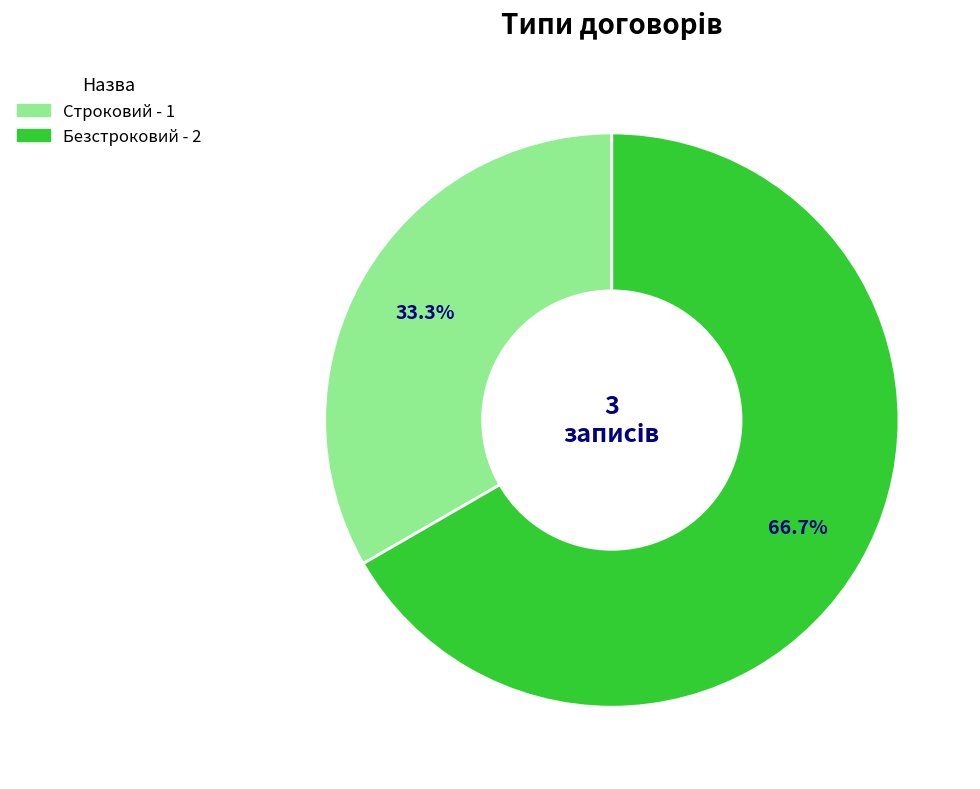

To the nearest percent, what is the combined percentage of Безстроковий and Строковий?

100%